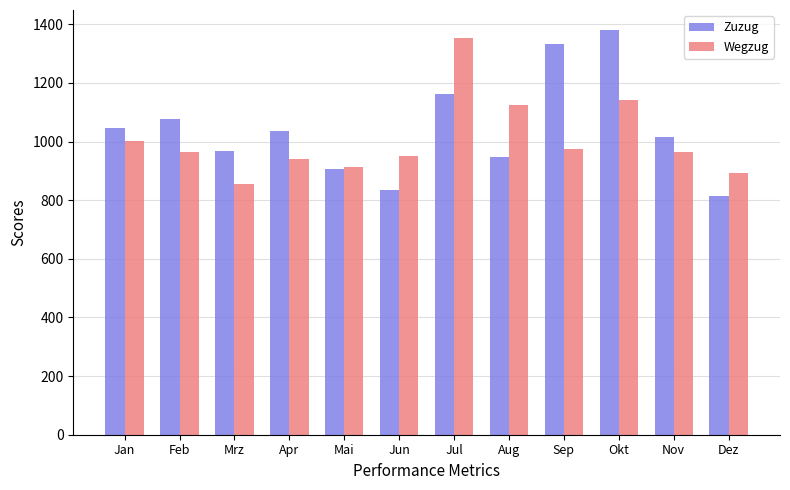

Which series changed the most between Mai and Nov?

Zuzug